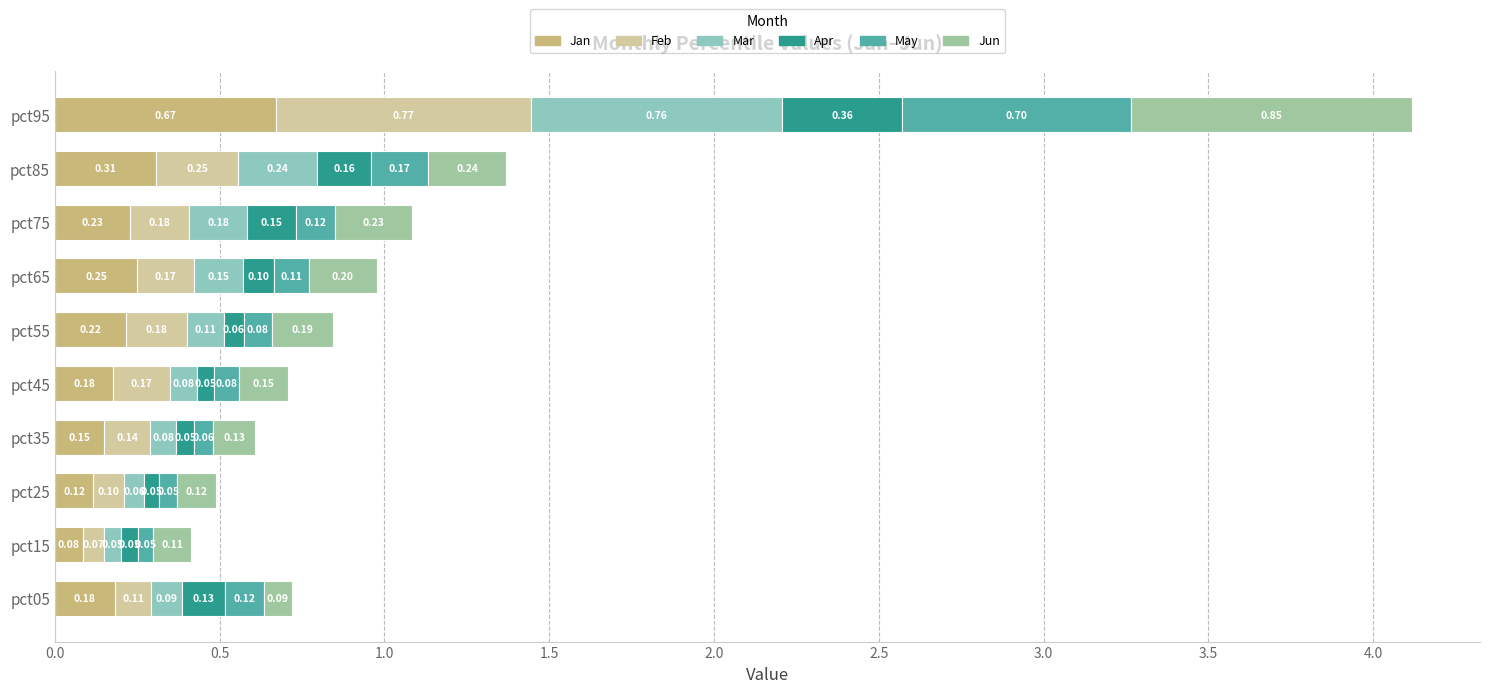

What position from the left is 2.0?

5